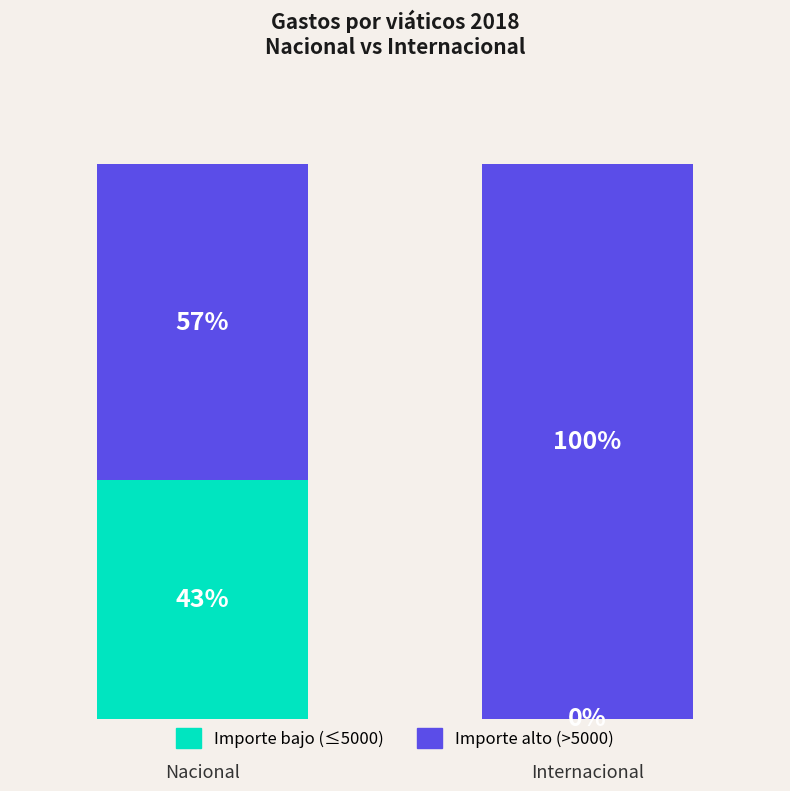

Are the bars horizontal?

No